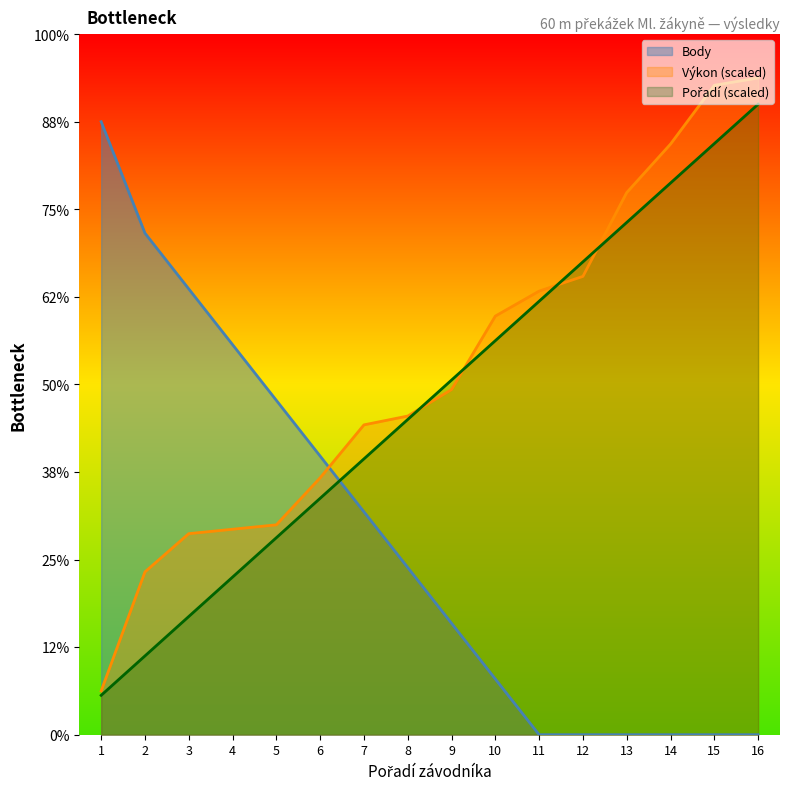

What are all the series names shown in the legend?

Pořadí, Výkon, Body